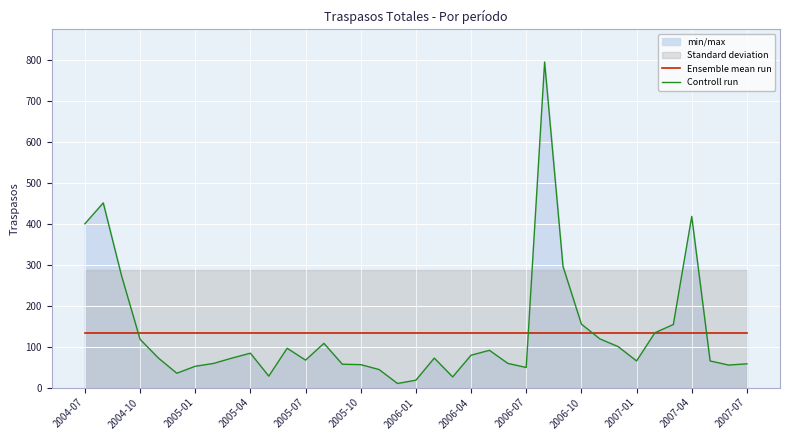

Reading left to right, list all the values displayed in this chart.

Ensemble mean run: 132.1	132.1	132.1	132.1	132.1	132.1	132.1	132.1	132.1	132.1	132.1	132.1	132.1	132.1	132.1	132.1	132.1	132.1	132.1	132.1	132.1	132.1	132.1	132.1	132.1	132.1	132.1	132.1	132.1	132.1	132.1	132.1	132.1	132.1	132.1	132.1	132.1
Controll run: 400.0	451.0	272.0	118.0	72.0	35.0	52.0	59.0	72.0	84.0	28.0	96.0	67.0	108.0	57.0	56.0	44.0	10.0	18.0	72.0	26.0	79.0	91.0	59.0	49.0	795.0	296.0	155.0	119.0	100.0	65.0	134.0	154.0	418.0	65.0	55.0	58.0